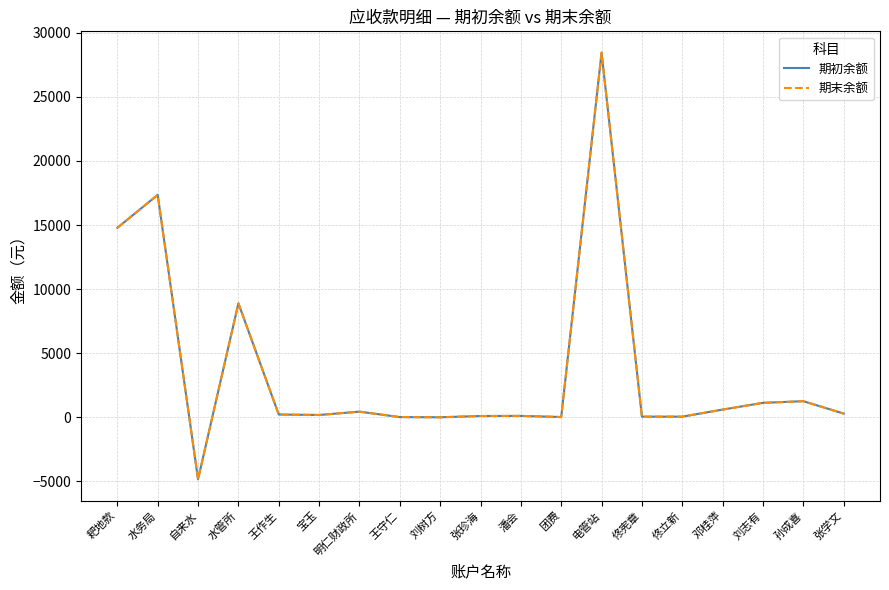

Is this an area chart (filled region under the line)?

No